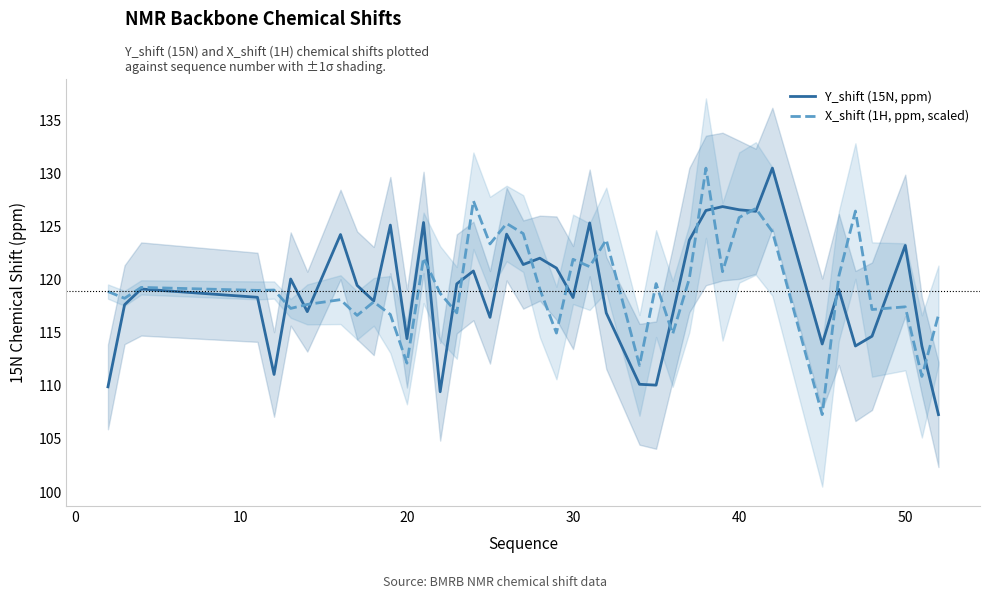

What is the value of the Y_shift (15N, ppm) point at the 30th from the left?

126.9